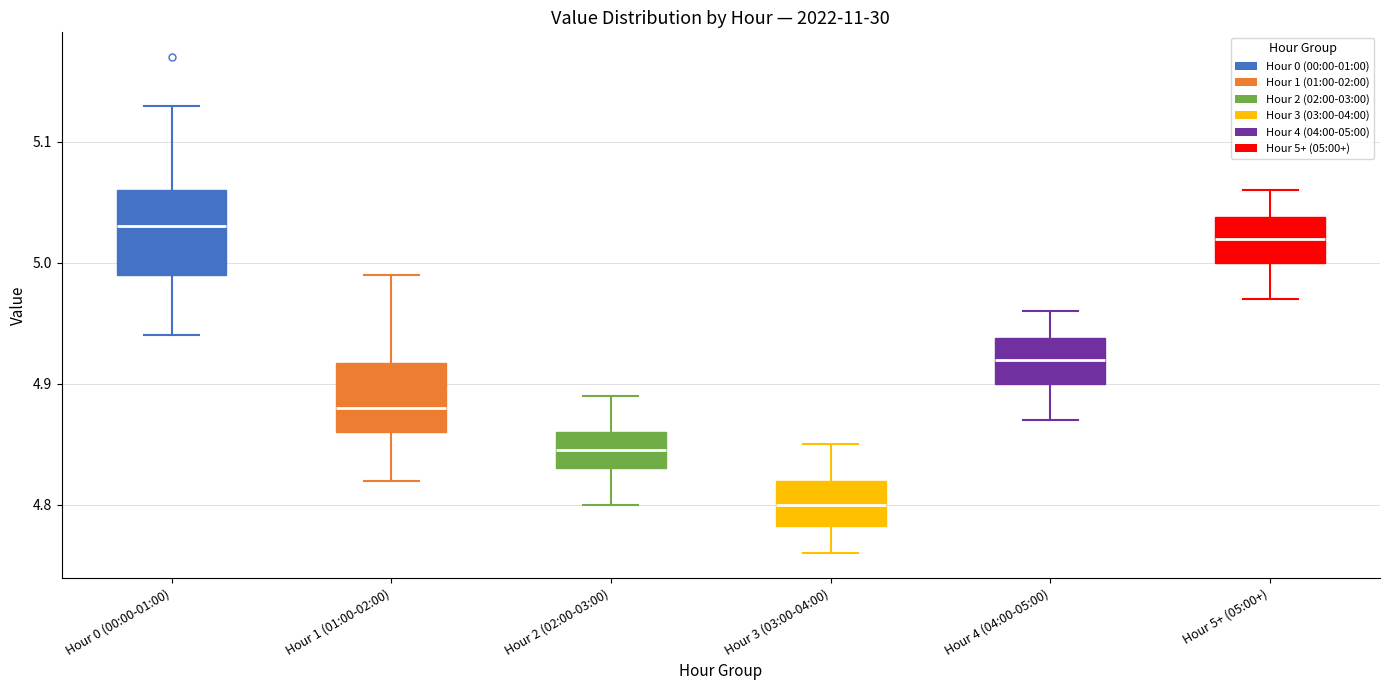

Reading left to right, read every box against the y-axis: the position of its median line, the range the box covers, and the ends of its whiskers. The values are not printed on the chart, so give them approximately, as read against the axis.

Hour 0 (00:00-01:00): median 5.03, box 4.99 to 5.06, whiskers 4.94 to 5.13
Hour 1 (01:00-02:00): median 4.88, box 4.86 to 4.92, whiskers 4.82 to 4.99
Hour 2 (02:00-03:00): median 4.85, box 4.83 to 4.86, whiskers 4.80 to 4.89
Hour 3 (03:00-04:00): median 4.80, box 4.78 to 4.82, whiskers 4.76 to 4.85
Hour 4 (04:00-05:00): median 4.92, box 4.90 to 4.94, whiskers 4.87 to 4.96
Hour 5+ (05:00+): median 5.02, box 5.00 to 5.04, whiskers 4.97 to 5.06